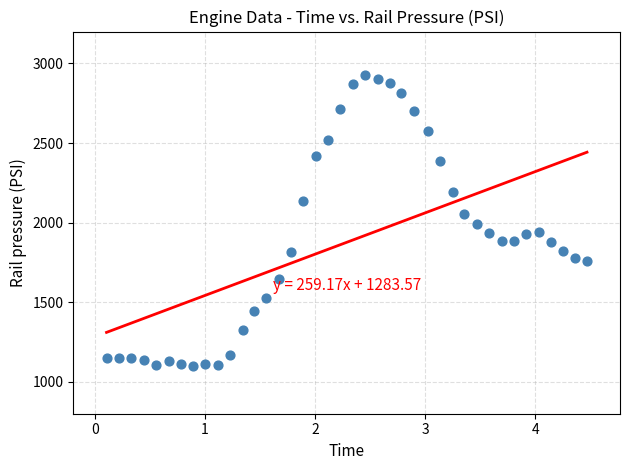

What is the range of Y values (max minus min)?

1828